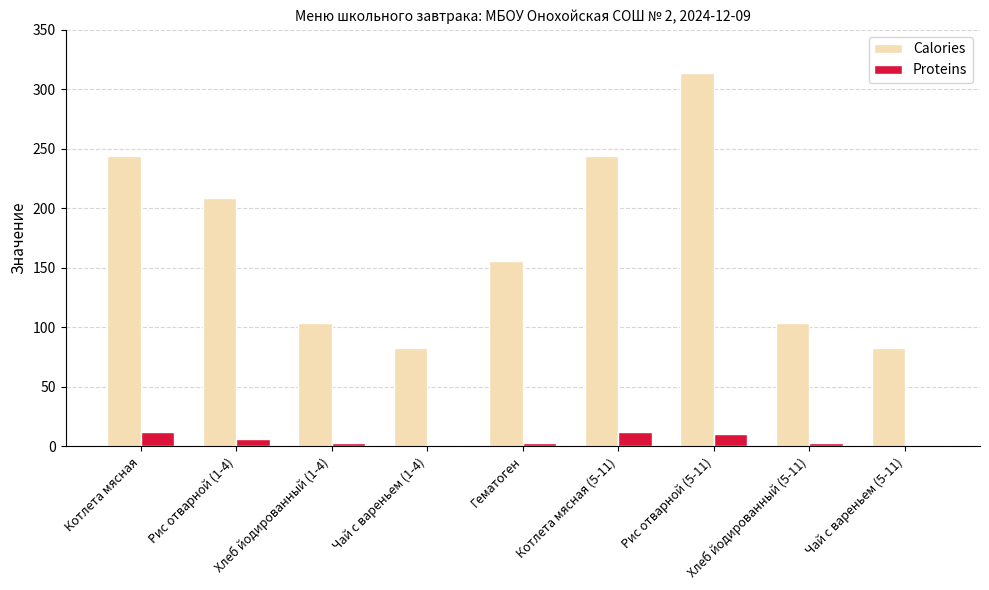

Which series has the largest total across all categories?

Calories